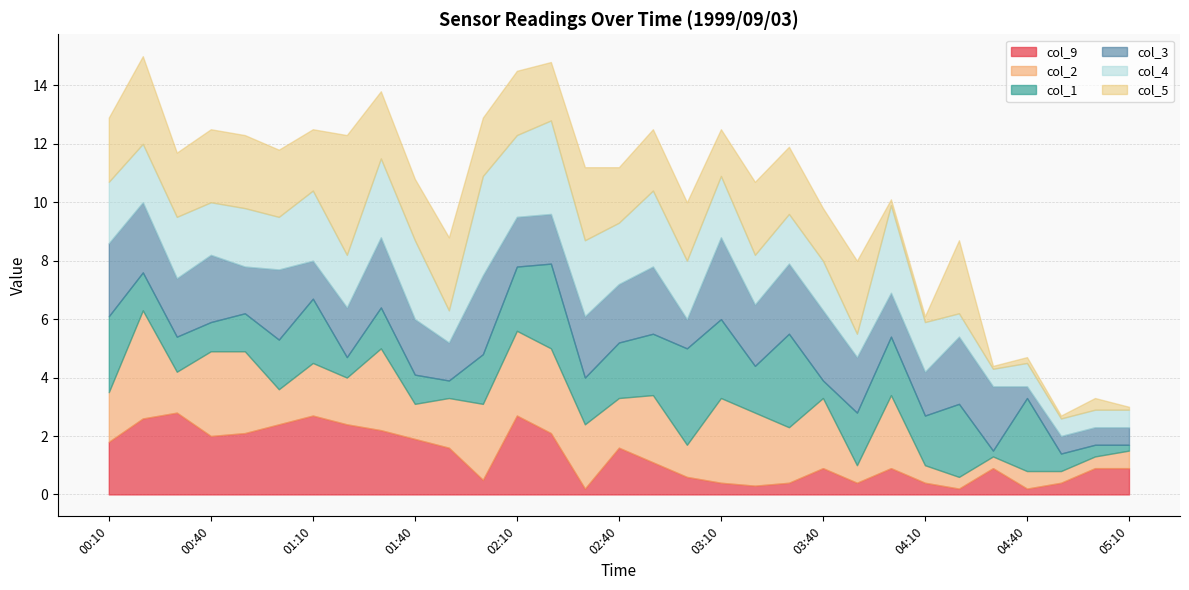

What is the difference between the maximum and minimum values in the col_1 series?

3.1